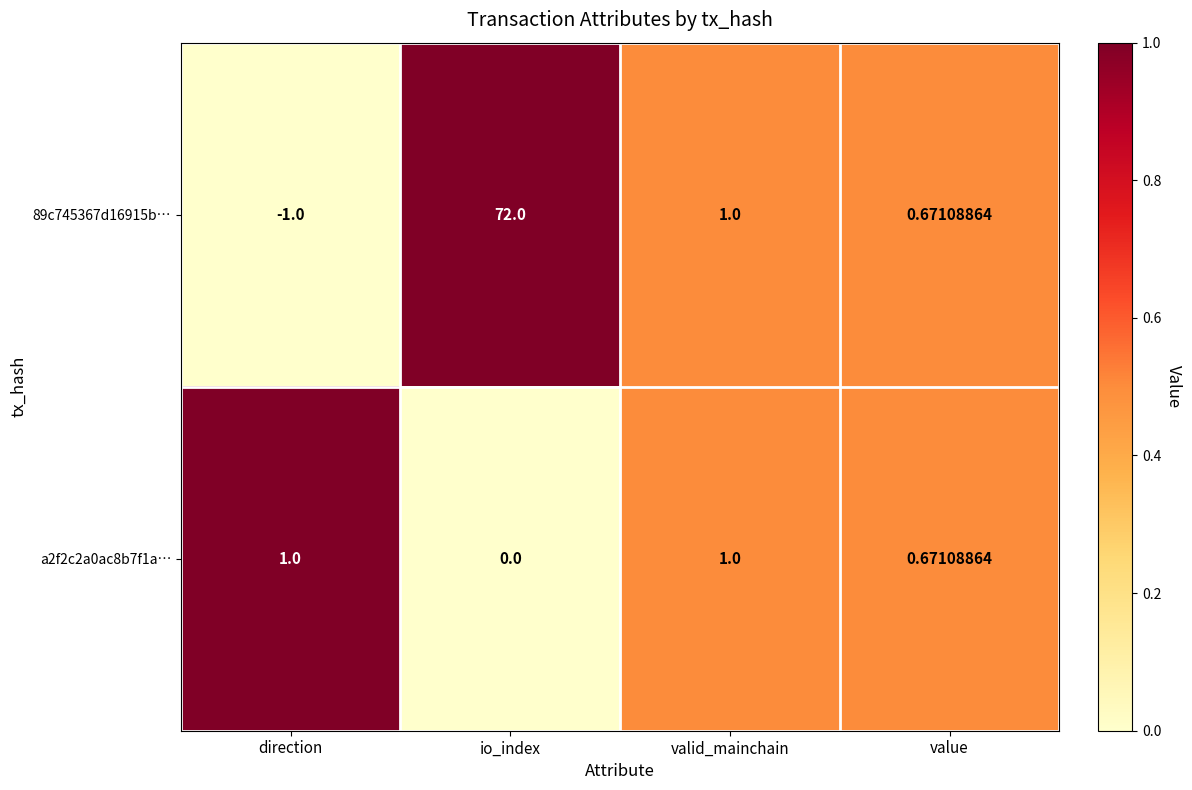

At which category is the sum across all series the highest?

io_index